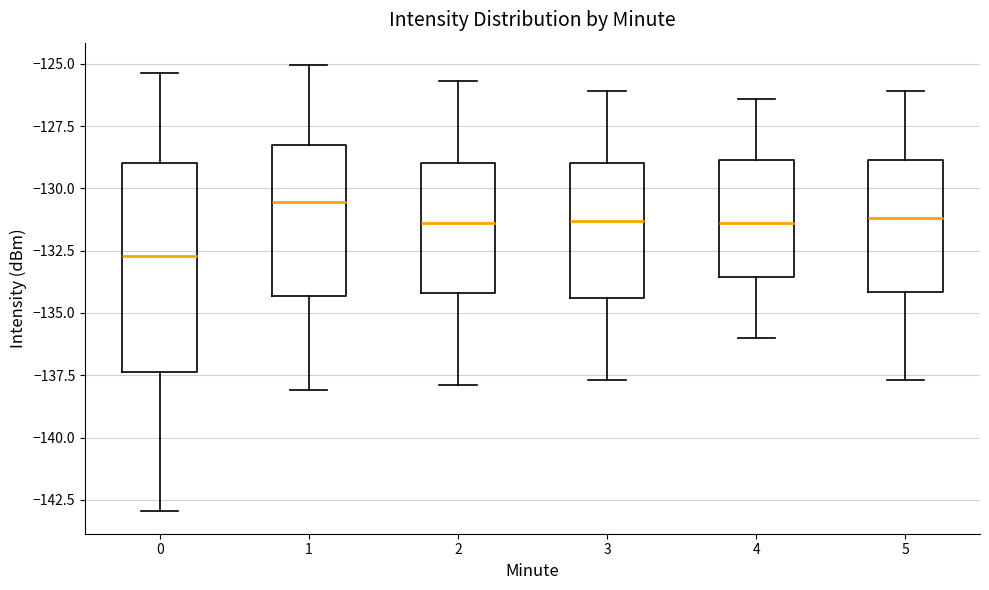

Reading left to right, transcribe this box plot: for each box, give where its median line is, the range the box spans, and where its two whiskers end, as read against the y-axis. The values are not printed on the chart, so give them approximately, as read against the axis.

0: median -132.5, box -137.5 to -129.0, whiskers -143.0 to -125.5
1: median -130.5, box -134.5 to -128.5, whiskers -138.0 to -125.0
2: median -131.5, box -134.0 to -129.0, whiskers -138.0 to -125.5
3: median -131.5, box -134.5 to -129.0, whiskers -137.5 to -126.0
4: median -131.5, box -133.5 to -129.0, whiskers -136.0 to -126.5
5: median -131.0, box -134.0 to -129.0, whiskers -137.5 to -126.0